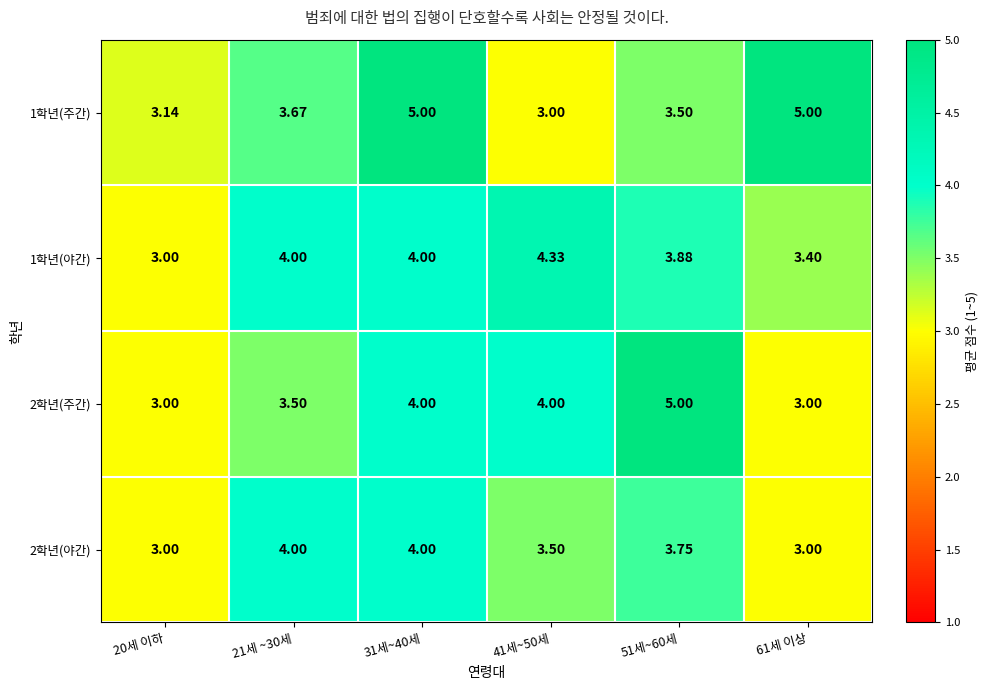

Is the value of 1학년(야간) at 41세~50세 greater than the value of 1학년(주간) at 21세 ~30세?

Yes